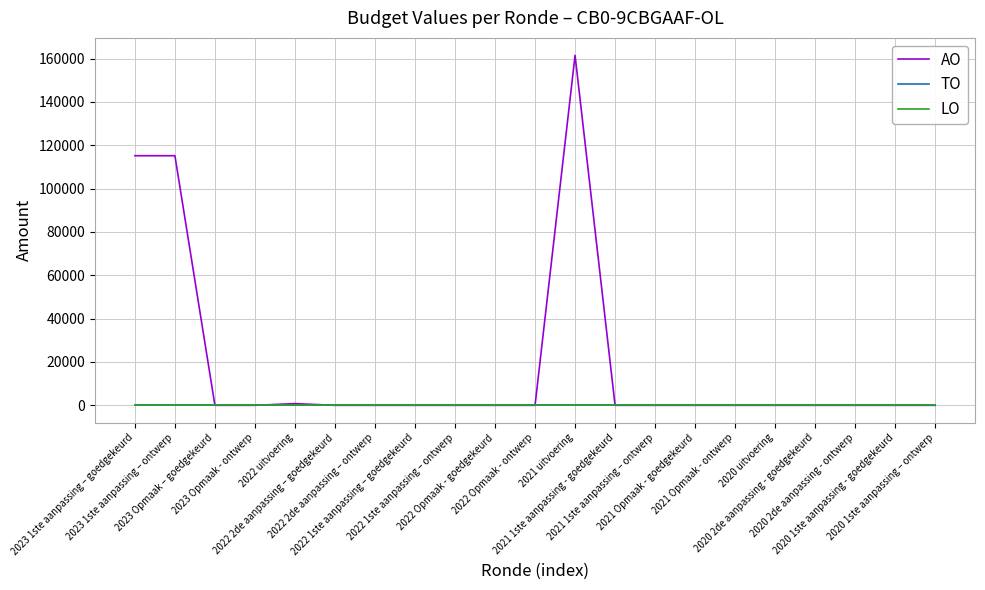

At which label does LO reach its minimum?

2023 1ste aanpassing – goedgekeurd